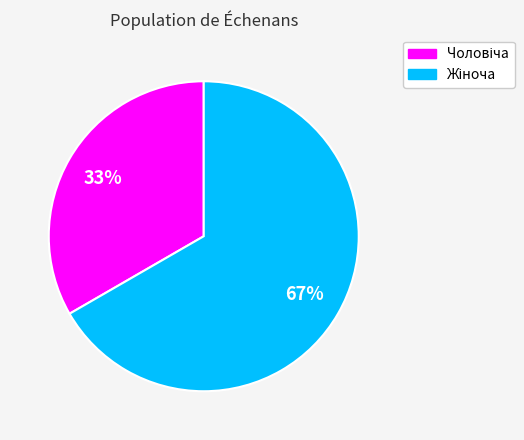

To the nearest percent, what is the average slice percentage?

50%